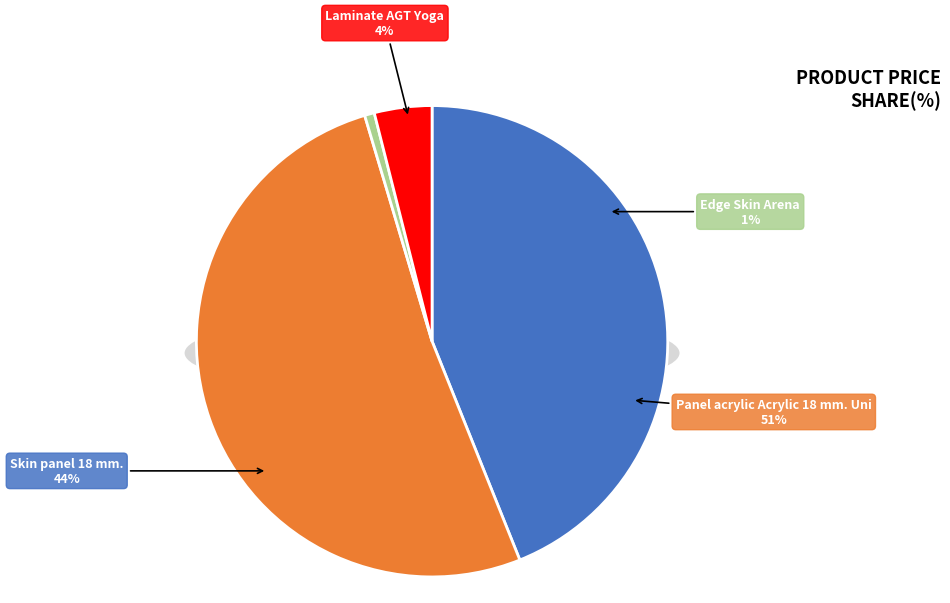

Is the sum of Panel acrylic Acrylic 18 mm. Uni and Laminate AGT Yoga greater than half?

Yes